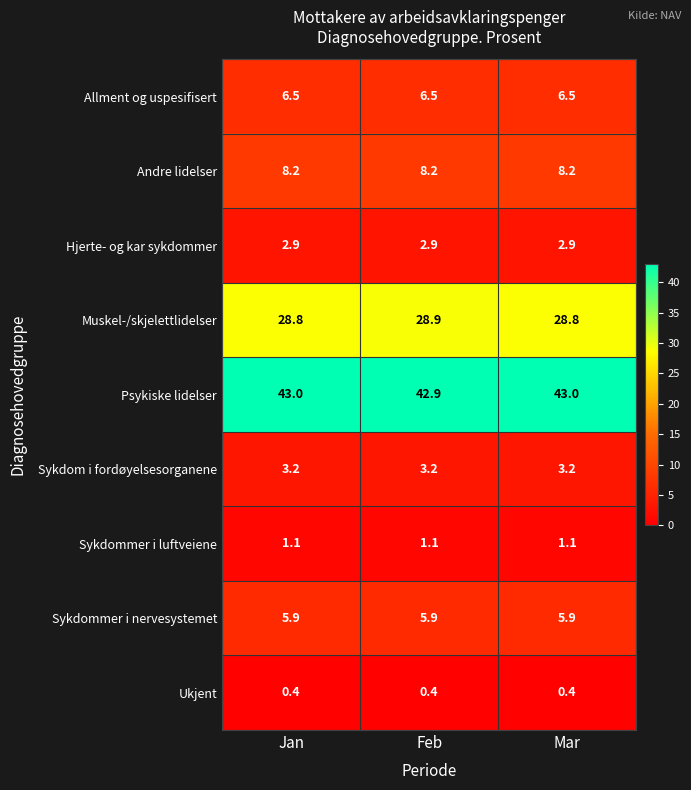

What is the sum of the Hjerte- og kar sykdommer values at Jan and Mar?

5.8